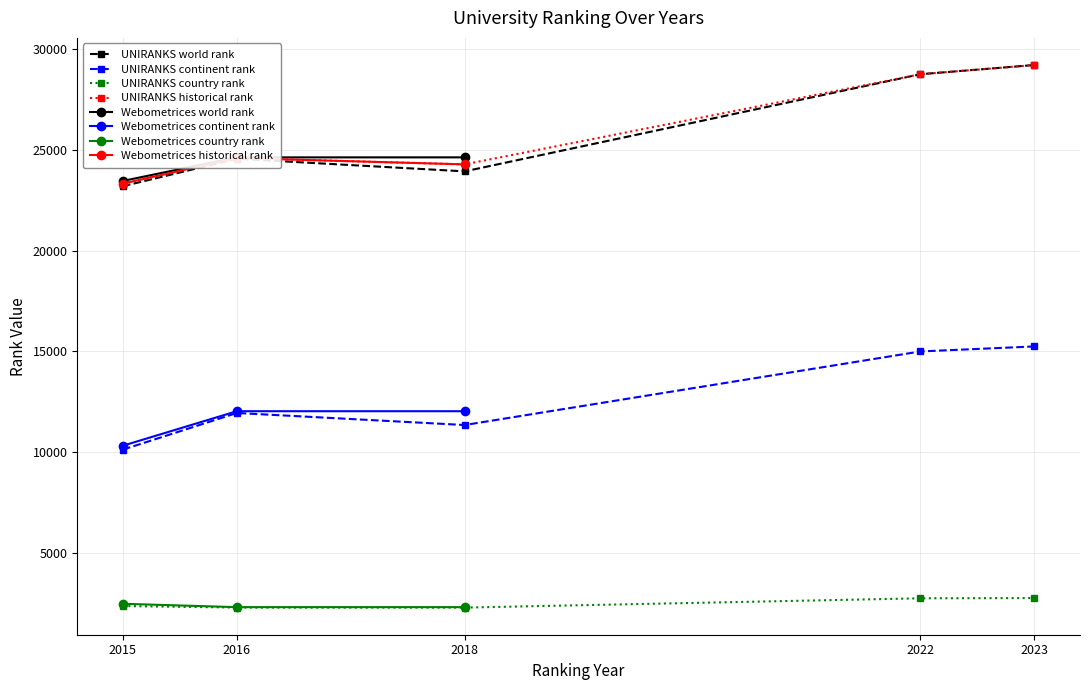

Which category has the lowest value across all series?

2018